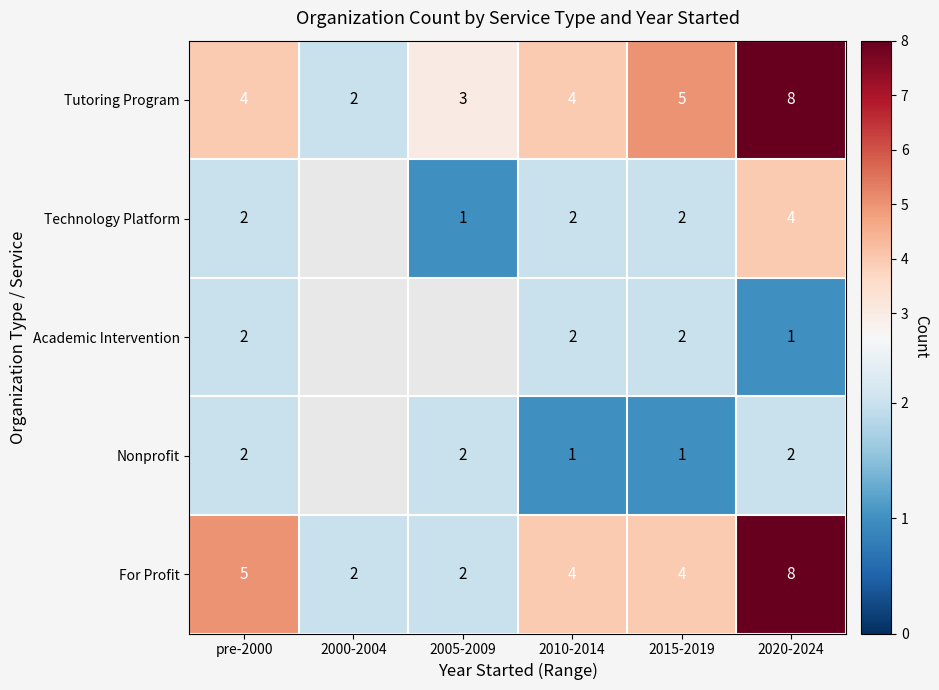

Which label corresponds to the largest value in the chart?

2020-2024